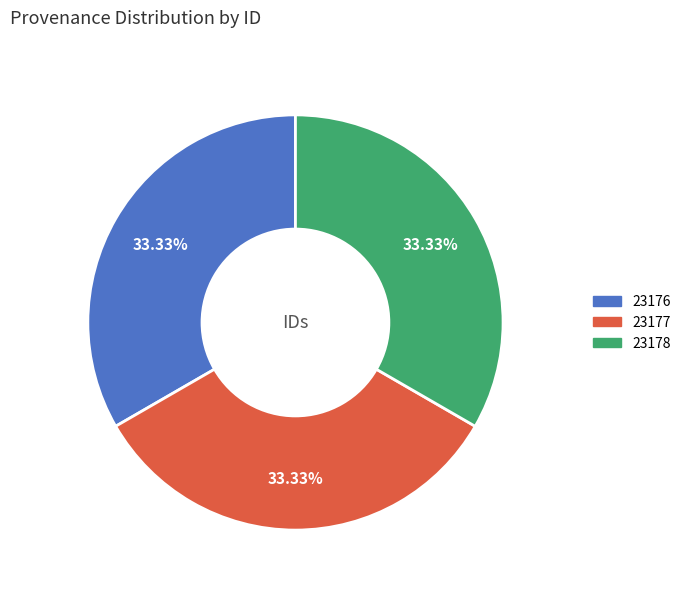

The 23176 slice represents 26% of the pie. True or false?

False